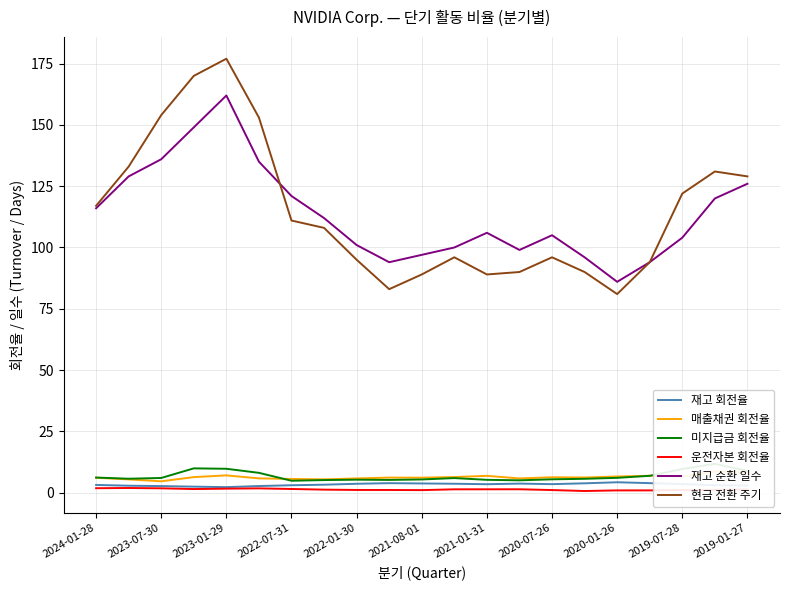

What is the value of the 재고 회전율 point at the 21st from the left?

2.9